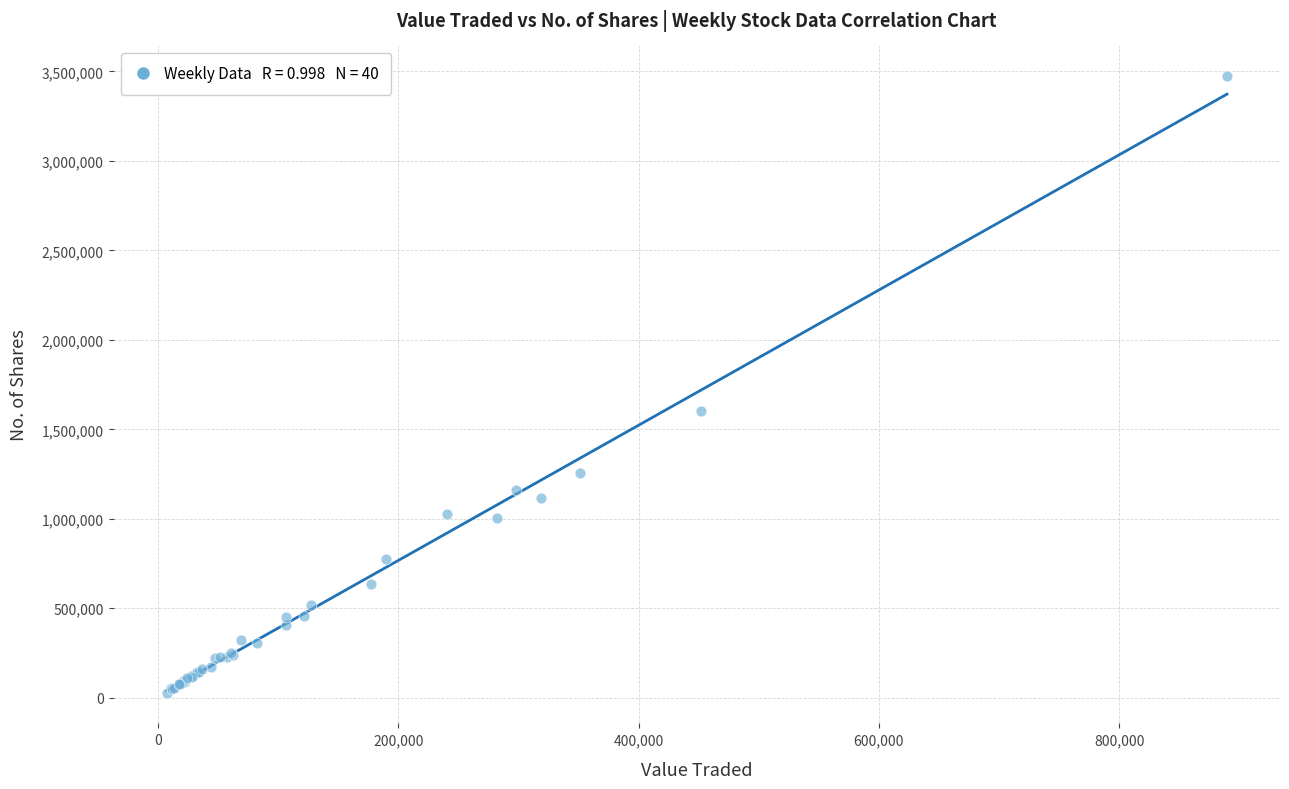

What Y value in the scatter plot is closest to 1751086?

1601902